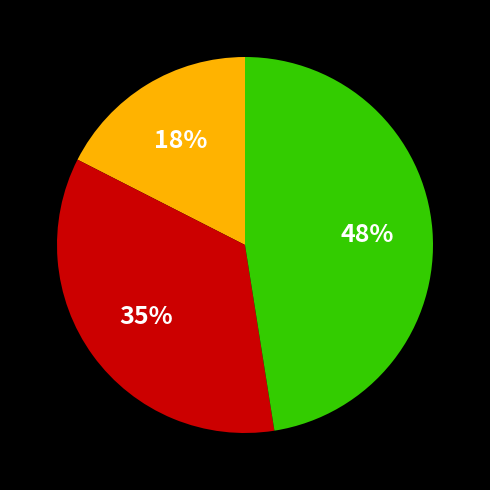

Is there any slice that represents more than half of the pie?

No